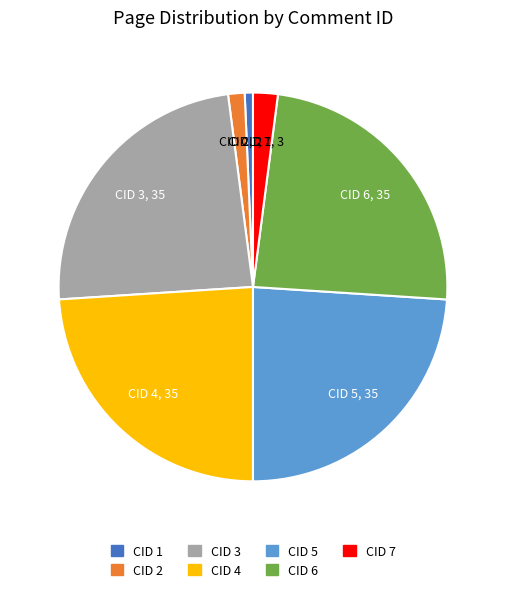

Is there a majority slice in this chart?

No